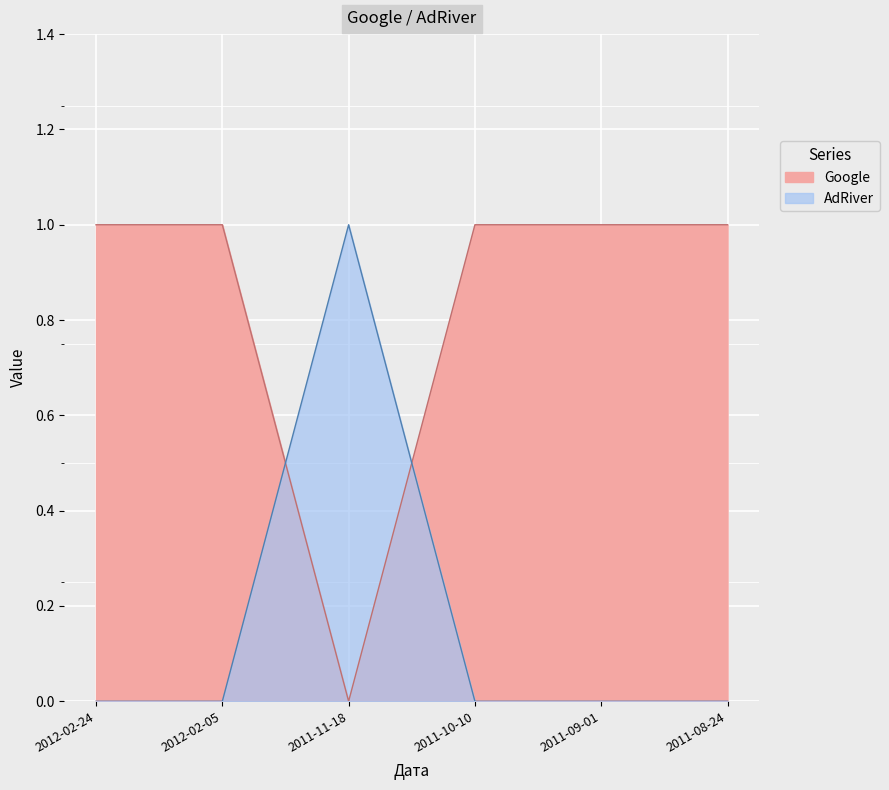

Count the AdRiver values in the range 0 to 1.

6